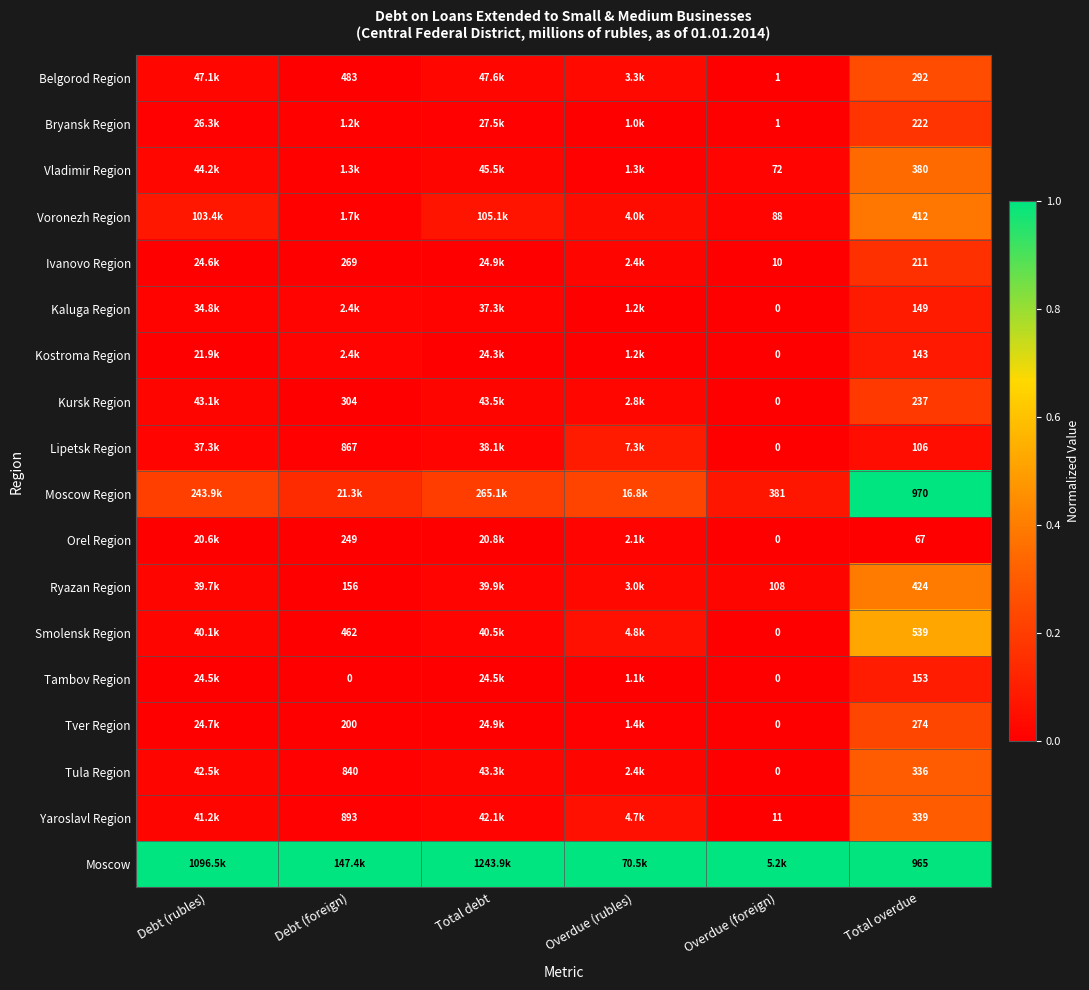

The value of Ryazan Region at Total overdue is 0.4. True or false?

True